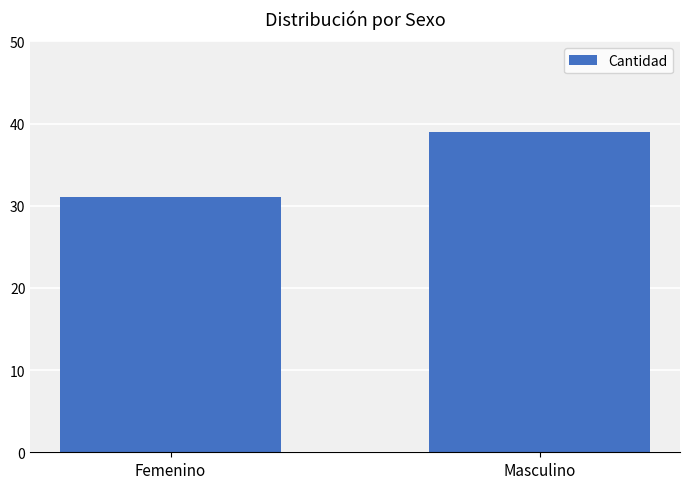

Rank the categories by value from highest to lowest.

Masculino, Femenino